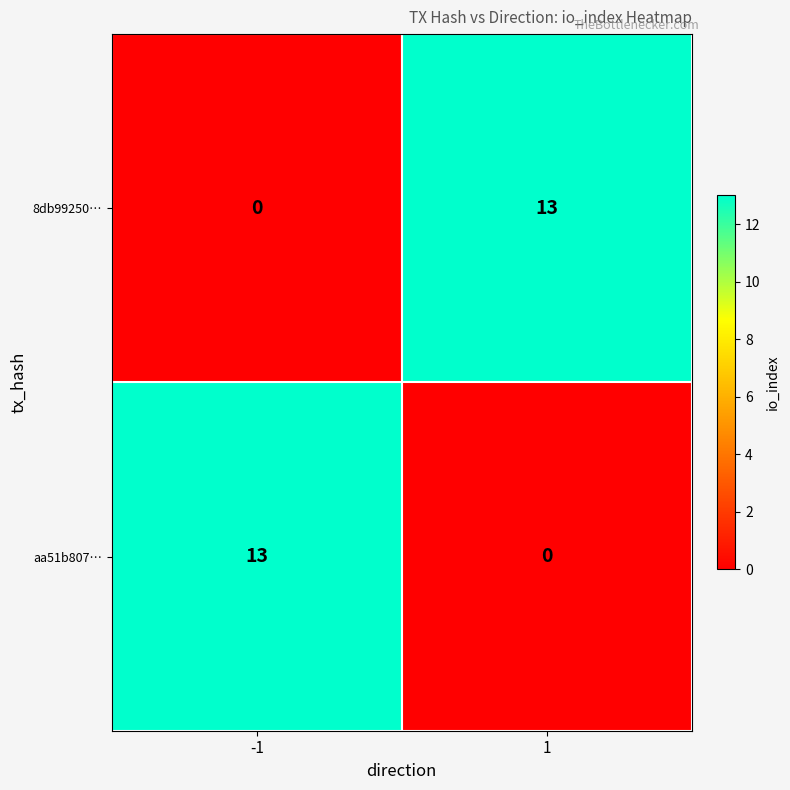

What is the spread (max minus min) of values at 1?

13